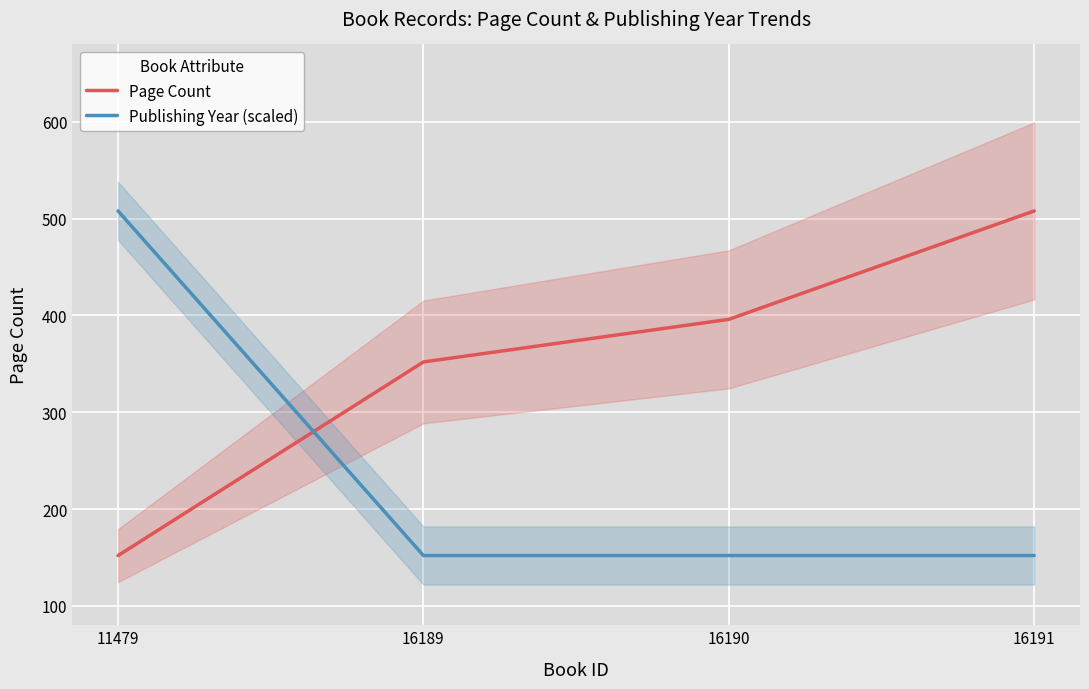

How many values in the Publishing Year (scaled) series exceed 152?

1